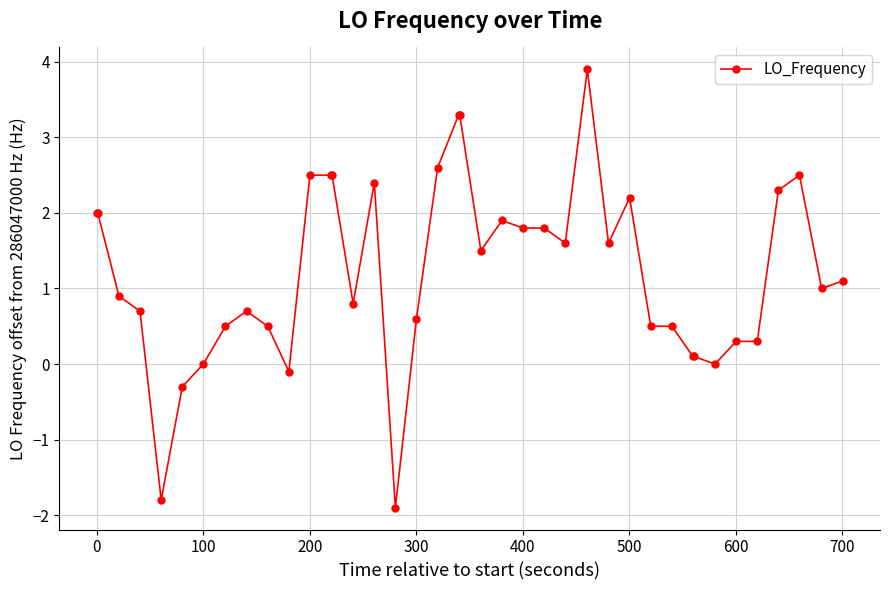

How many categories are shown in the chart?

40